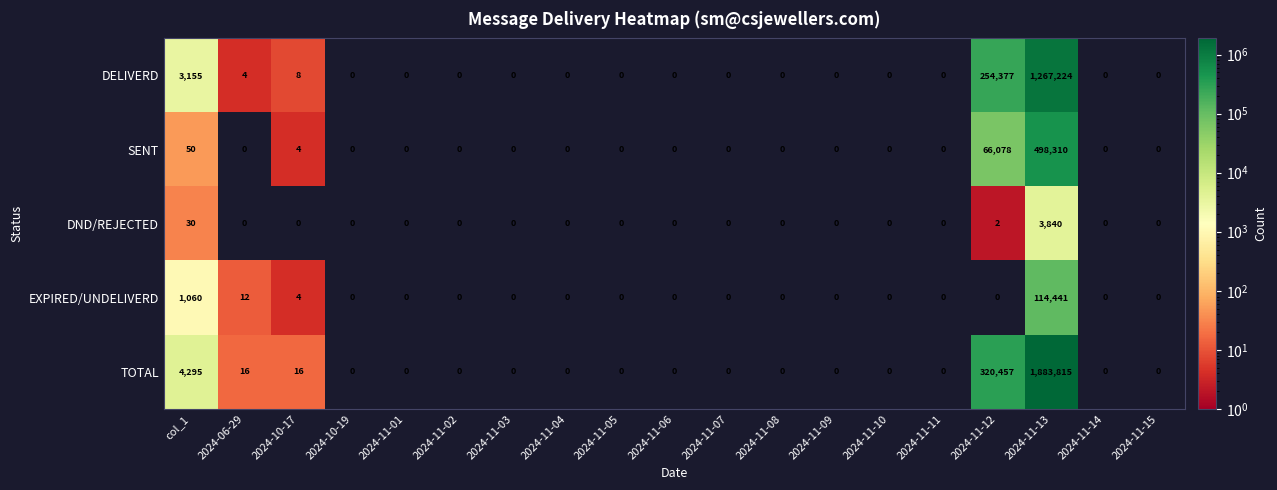

Rank the series by their maximum value, from lowest to highest.

DND/REJECTED, EXPIRED/UNDELIVERD, SENT, DELIVERD, TOTAL